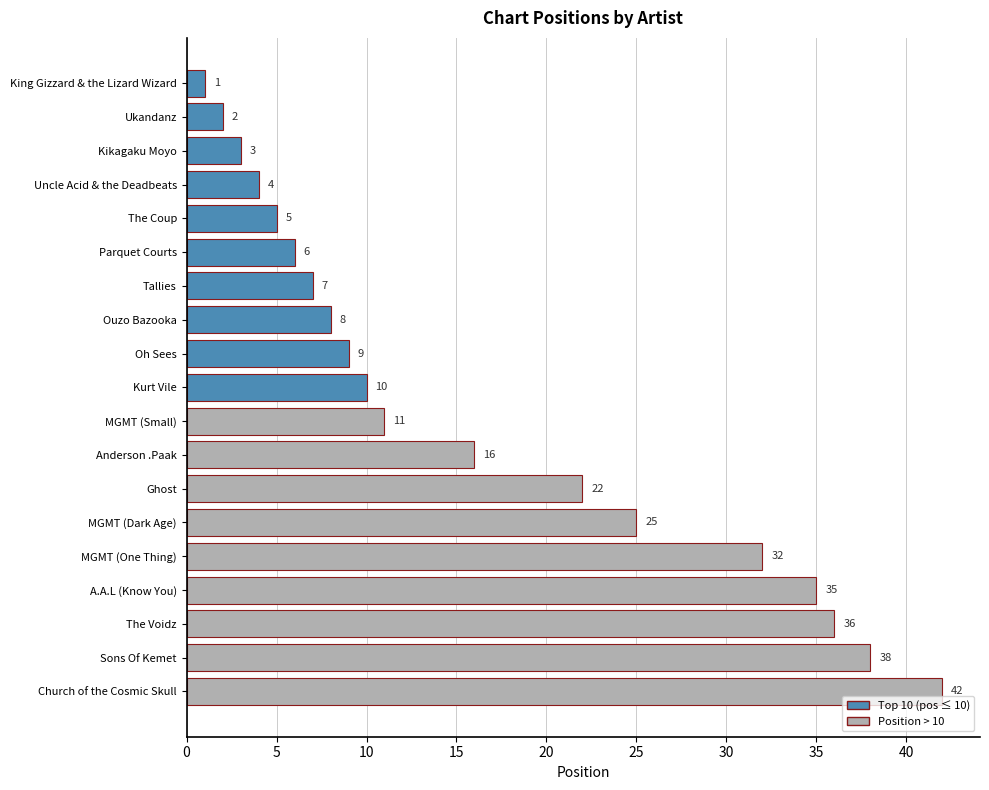

Read the value at Sons Of Kemet, to the nearest 5.

40